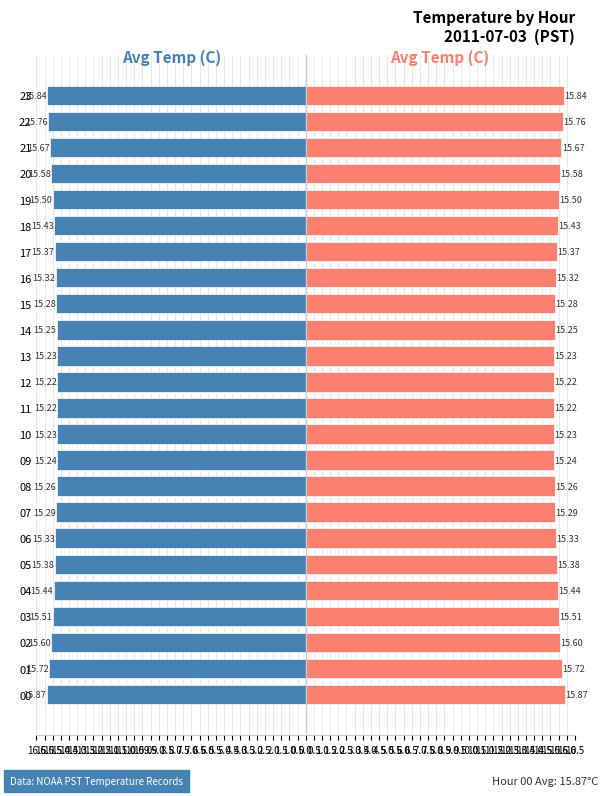

List the series in order of their peak value, lowest first.

Avg Temp (Left), Avg Temp (Right)